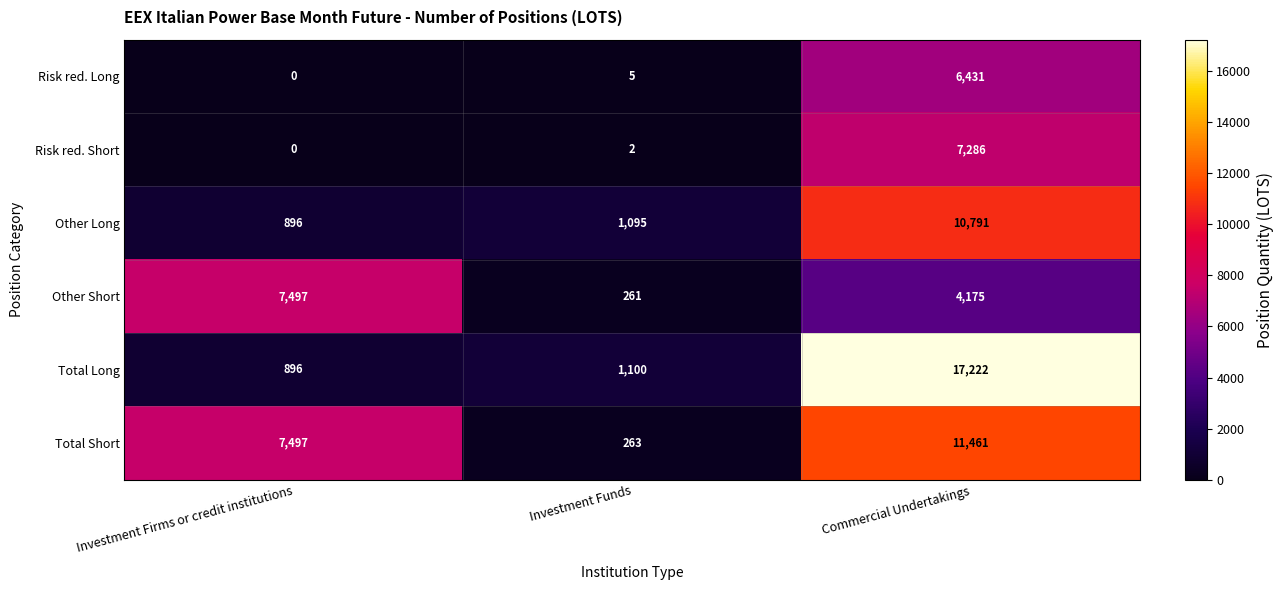

The Total Long series shows 275 at Investment Funds. True or false?

False